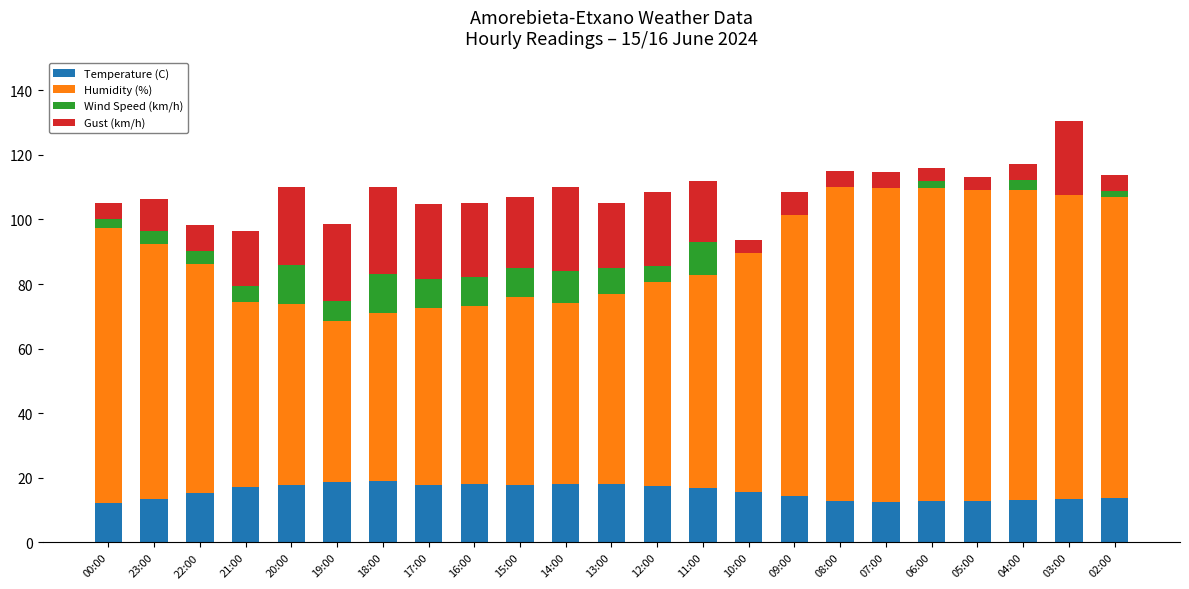

True or false: Temperature (C) has a value of 17.7 at 07:00.

False